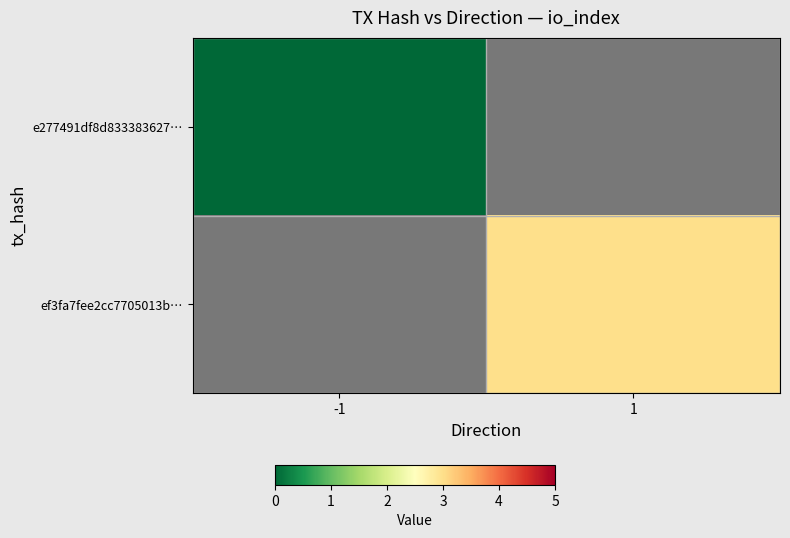

Which series has the largest range (max minus min)?

e277491df8d833383627…